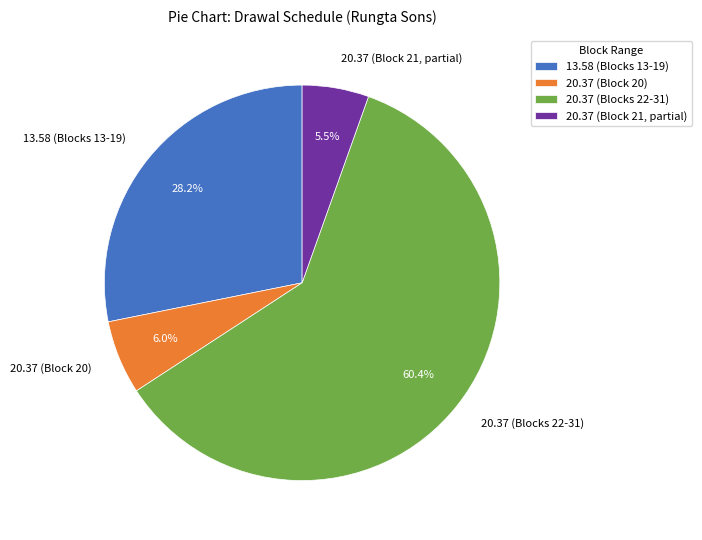

Is the sum of 13.58 (Blocks 13-19) and 20.37 (Block 21, partial) greater than half?

No